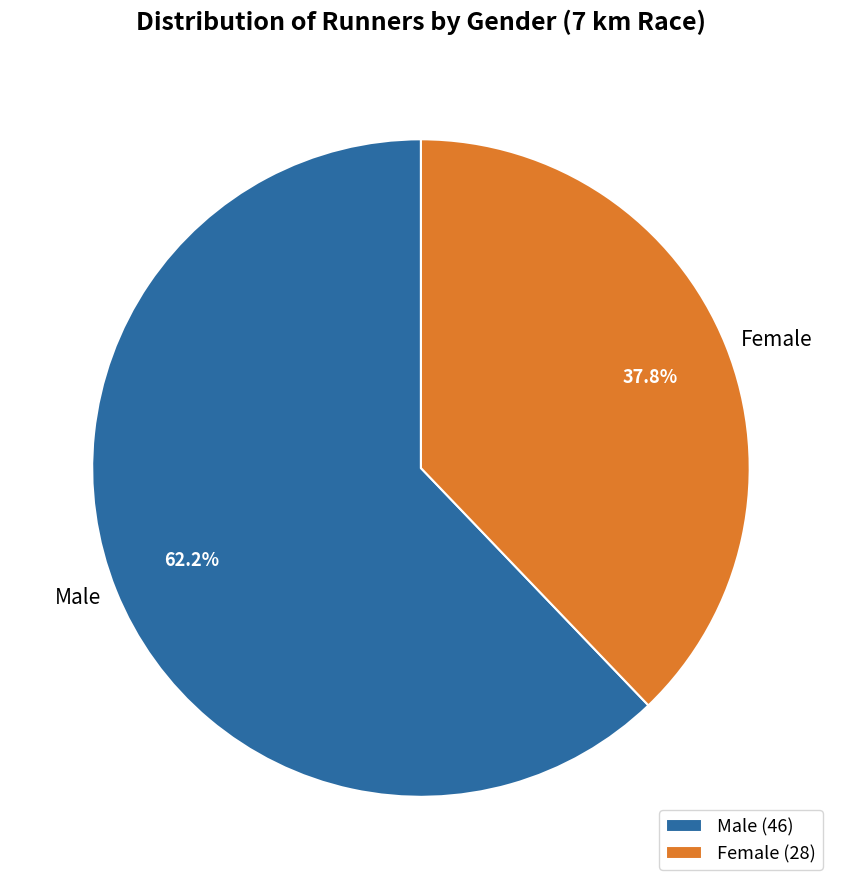

What is the ratio of the value at Male to the value at Female?

1.6